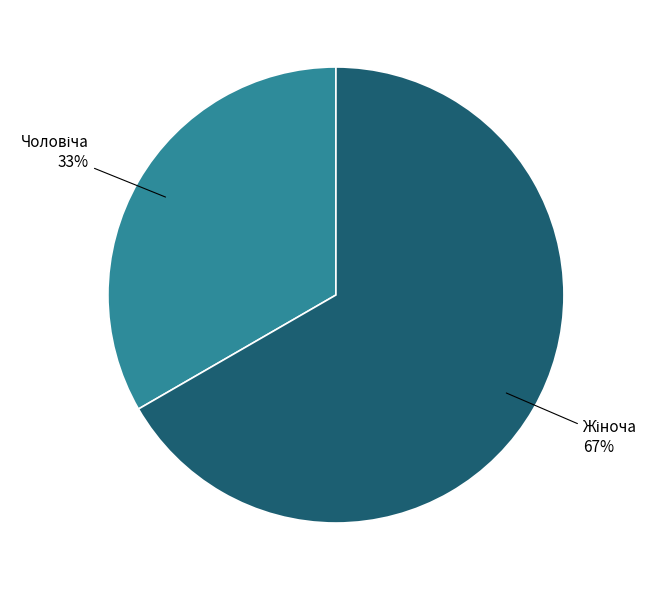

To the nearest percent, what is the average slice percentage?

50%